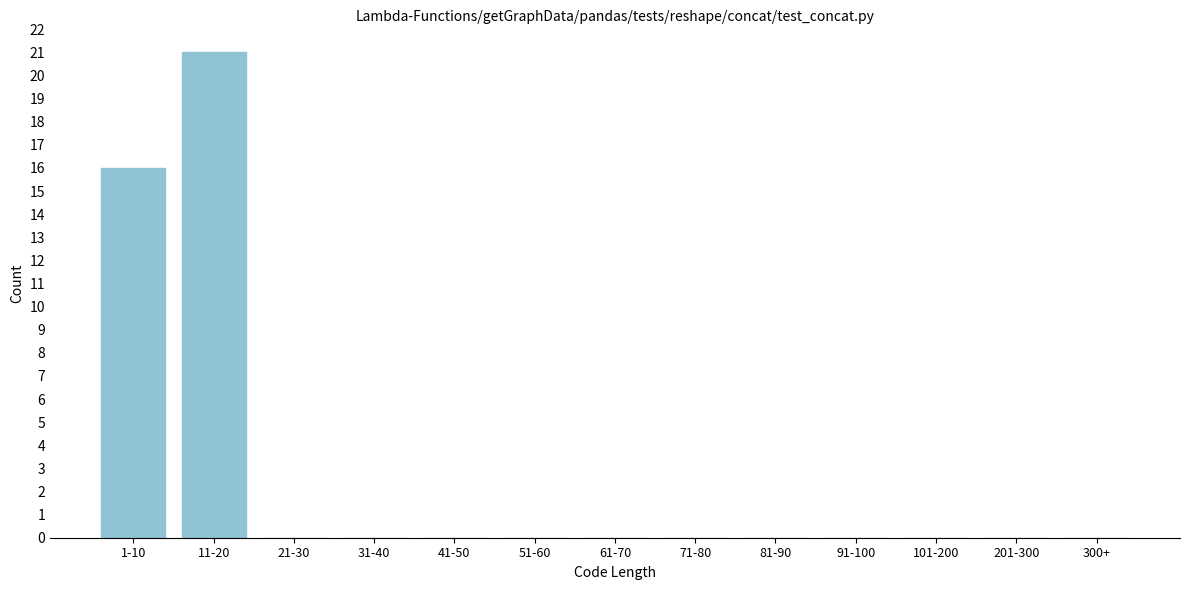

Reading left to right, list all the values displayed in this chart.

1-10=16	11-20=21	21-30=0	31-40=0	41-50=0	51-60=0	61-70=0	71-80=0	81-90=0	91-100=0	101-200=0	201-300=0	300+=0